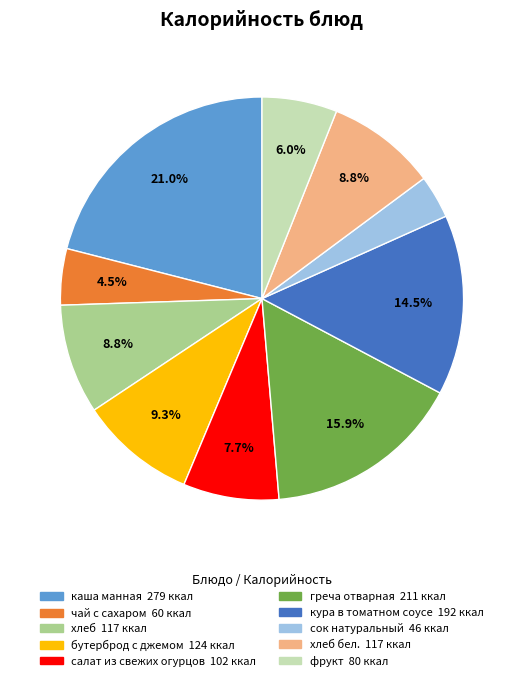

Is there any slice that represents more than half of the pie?

No